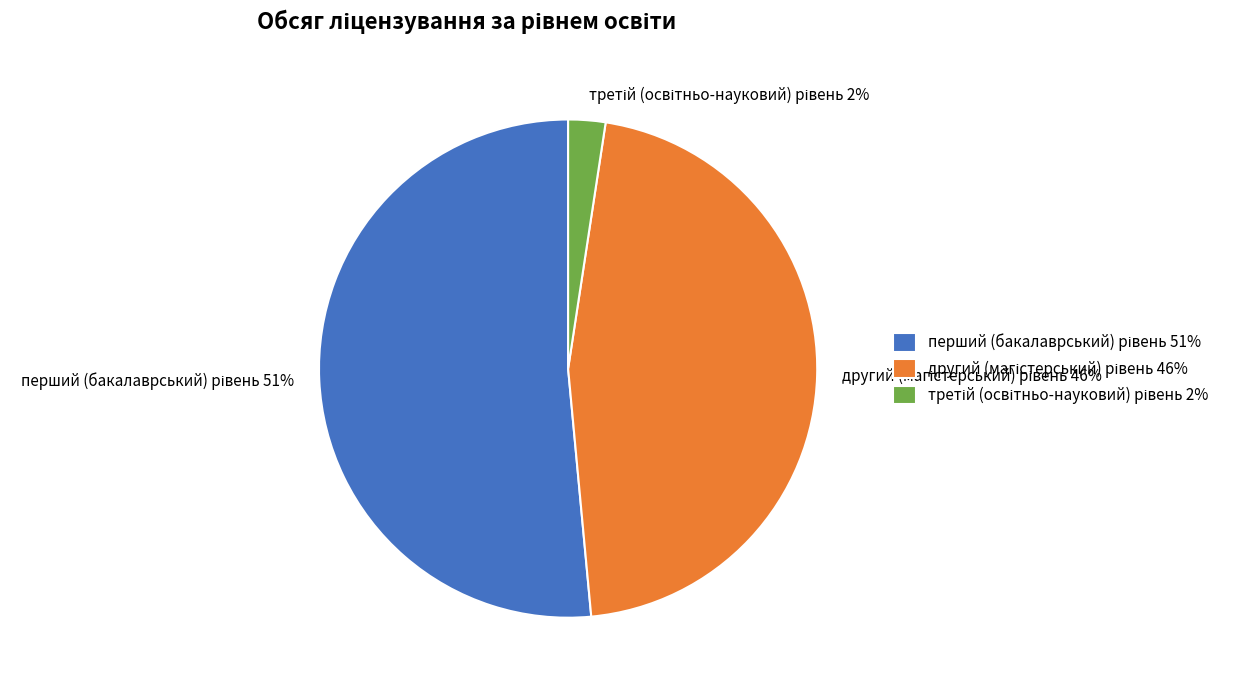

How many slices are in this pie chart?

3